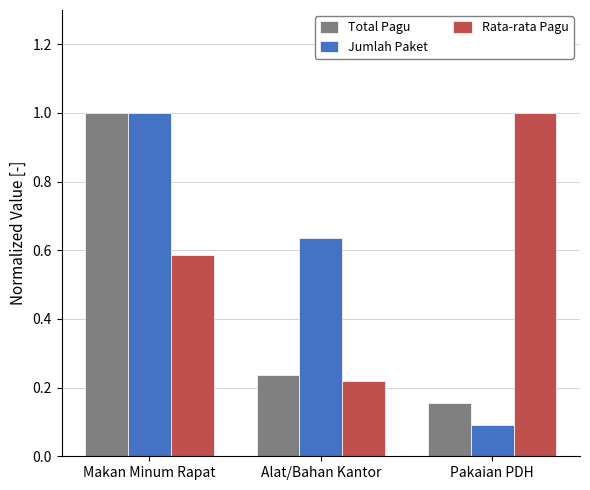

What is the total value across all series at Makan Minum Rapat?

2.6